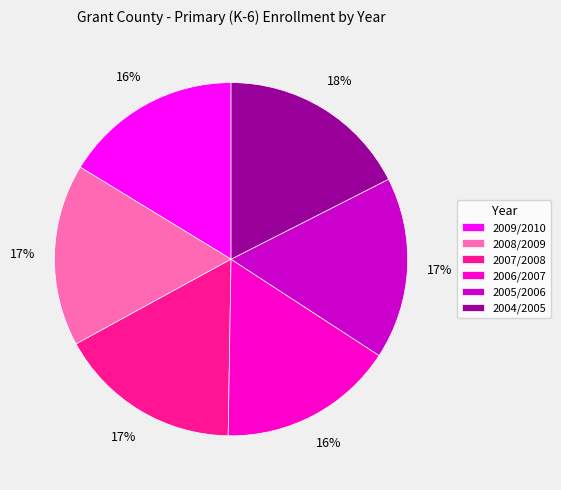

Which has a higher value, 2004/2005 or 2009/2010?

2004/2005